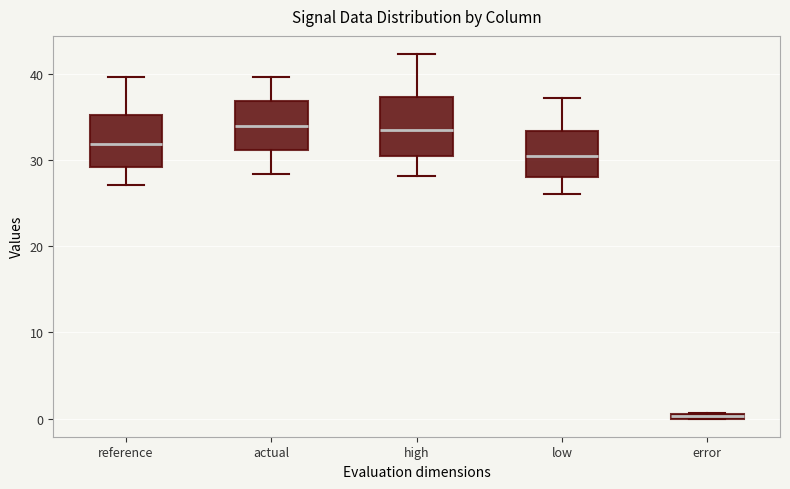

Where is the upper edge of the box for reference on the y-axis? The values are not printed on the chart, so give them approximately, as read against the axis.

35